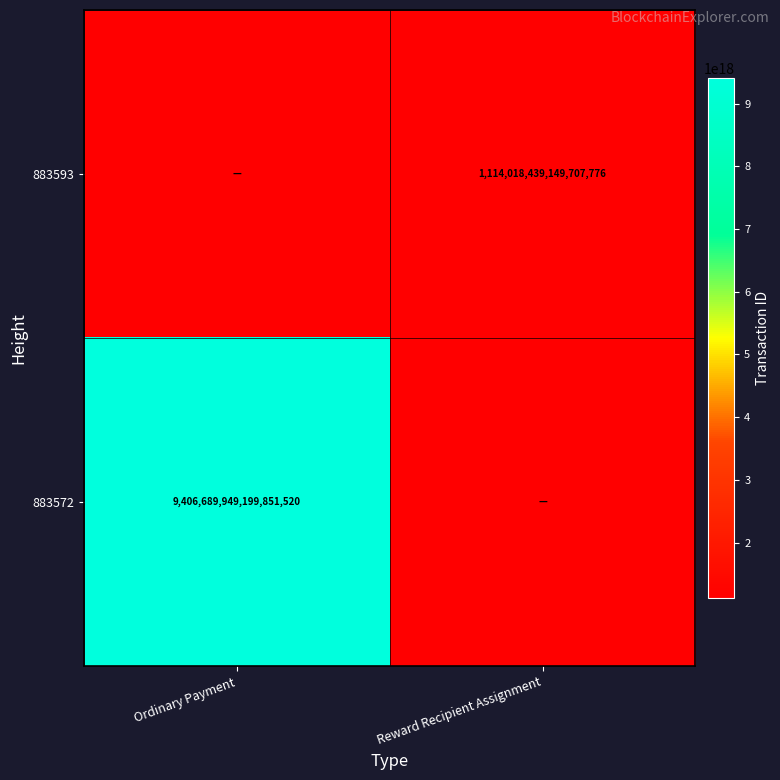

The 883572 series shows 9406689949199851520 at Ordinary Payment. True or false?

True